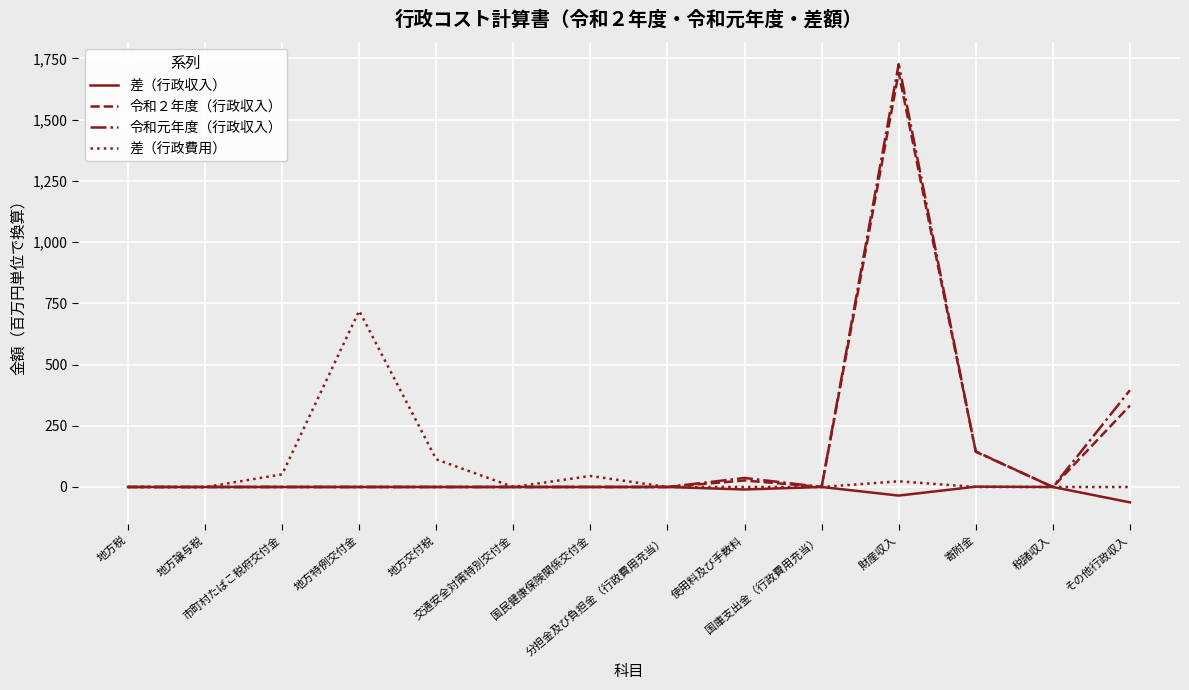

What is the highest value of the 令和元年度（行政収入） series?

1726.4